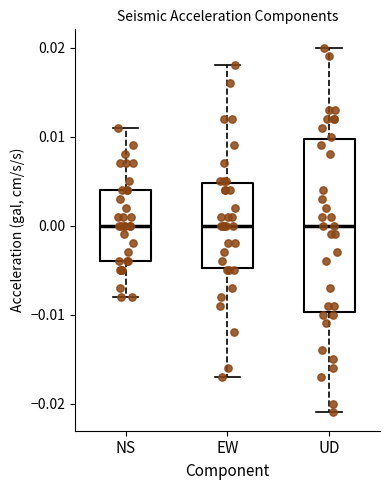

Reading left to right, read every box against the y-axis: the position of its median line, the range the box covers, and the ends of its whiskers. The values are not printed on the chart, so give them approximately, as read against the axis.

NS: median 0.000, box -0.004 to 0.004, whiskers -0.008 to 0.011
EW: median 0.000, box -0.005 to 0.005, whiskers -0.017 to 0.018
UD: median 0.000, box -0.010 to 0.010, whiskers -0.021 to 0.020